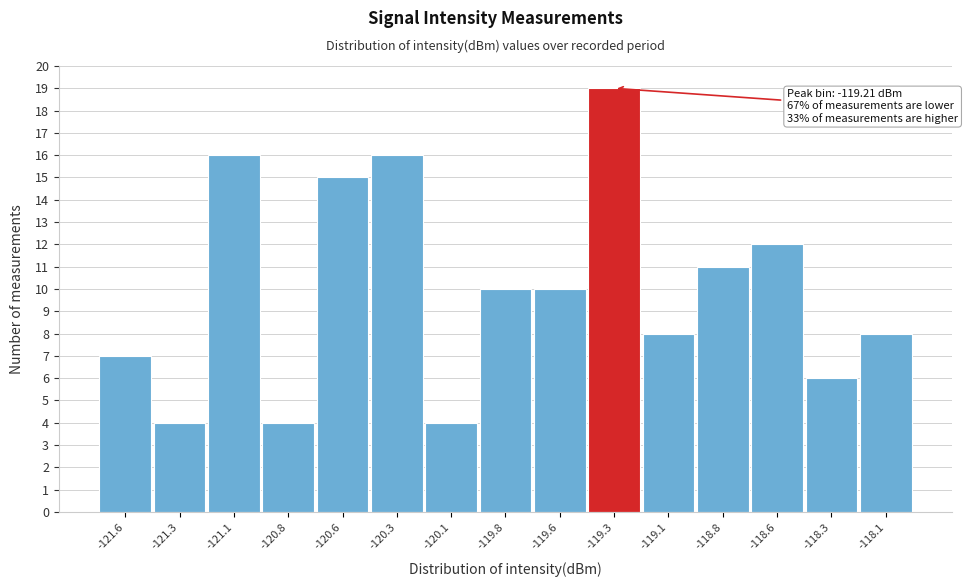

Reading left to right, extract all data points from this chart.

-121.6=7	-121.3=4	-121.1=16	-120.8=4	-120.6=15	-120.3=16	-120.1=4	-119.8=10	-119.6=10	-119.3=19	-119.1=8	-118.8=11	-118.6=12	-118.3=6	-118.1=8